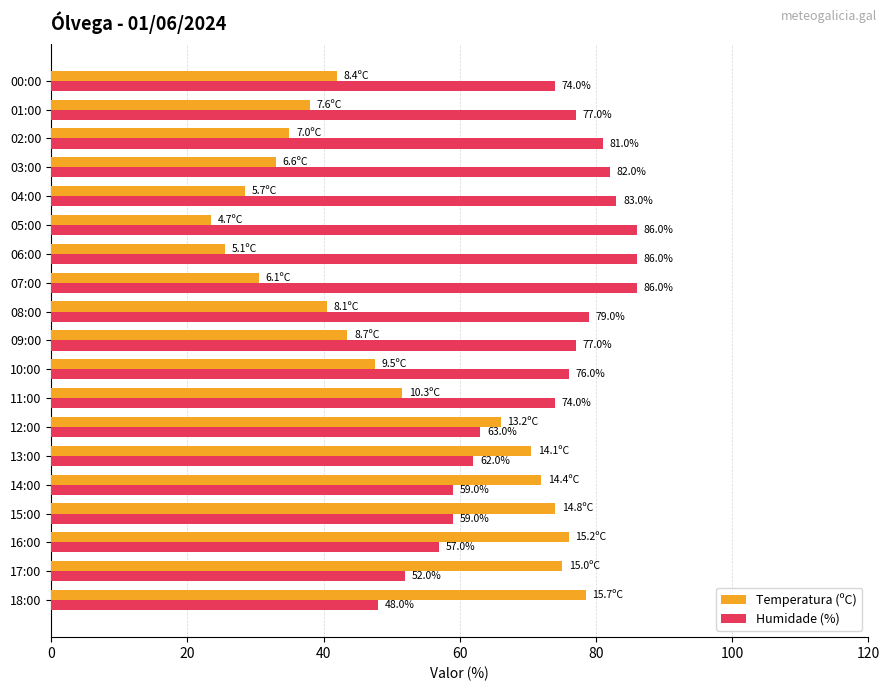

The value of Temperatura (ºC) at 01:00 is 24.6. True or false?

False